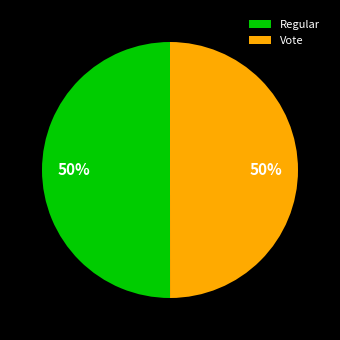

Is it true that Vote is 50% of the pie?

True